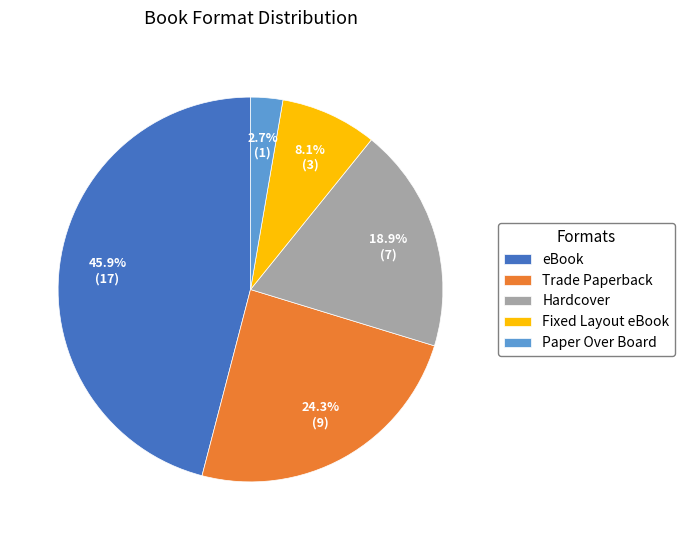

Does any single category account for the majority?

No